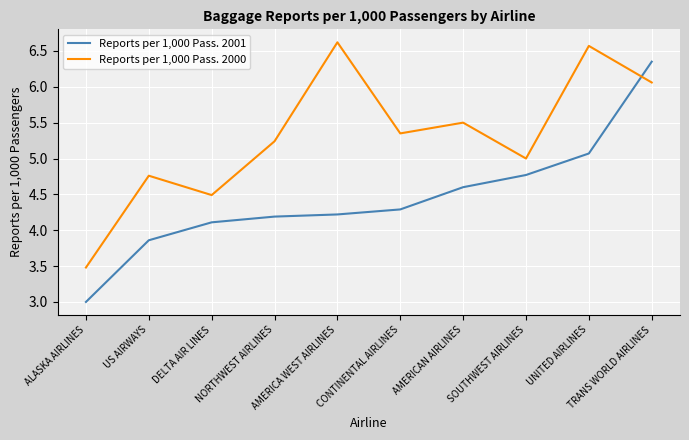

What is the maximum value shown in the chart?

6.6